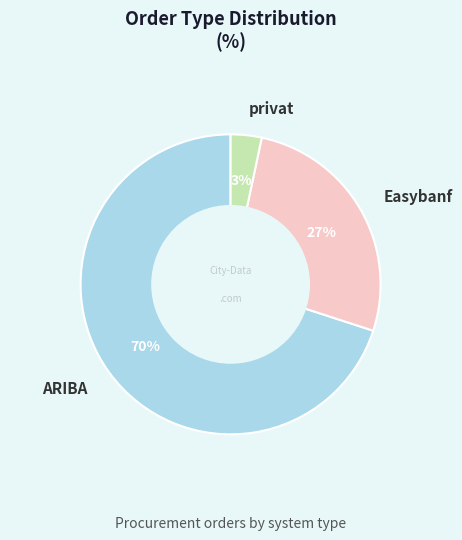

The privat slice represents 3% of the pie. True or false?

True